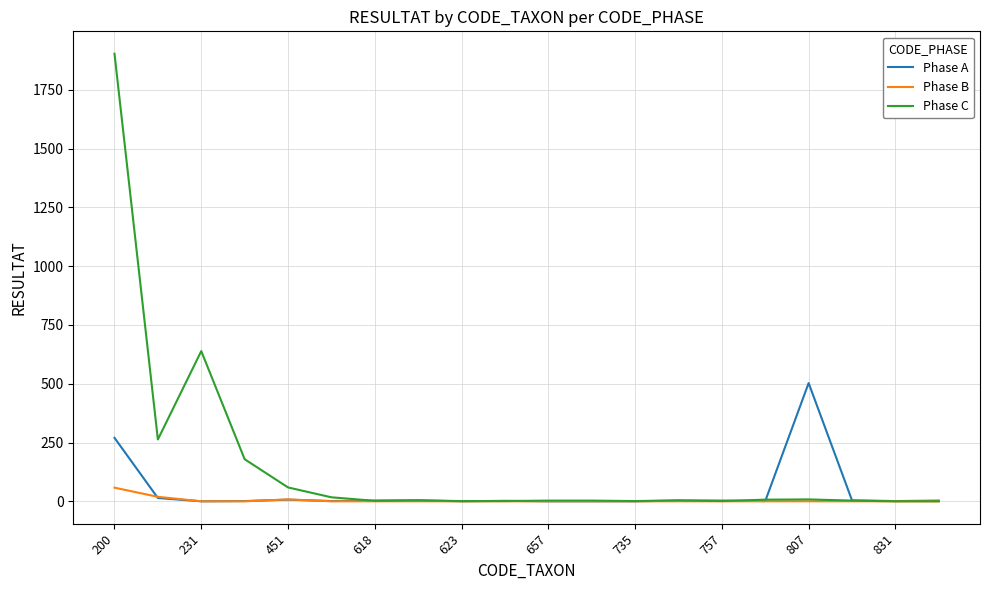

What is the greatest value displayed?

1904